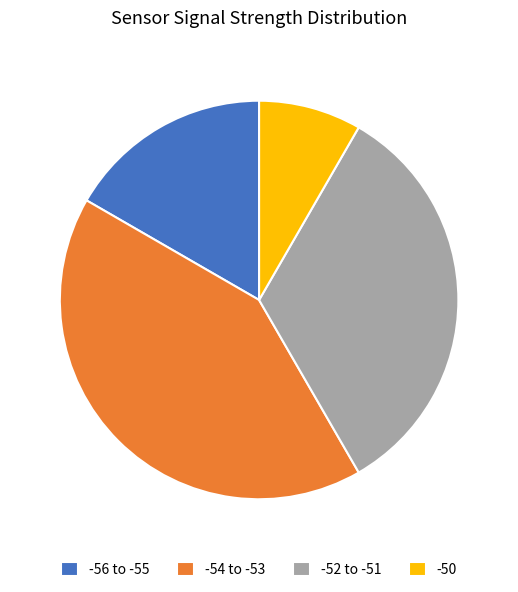

Rank the categories by value from lowest to highest.

-50, -56 to -55, -52 to -51, -54 to -53